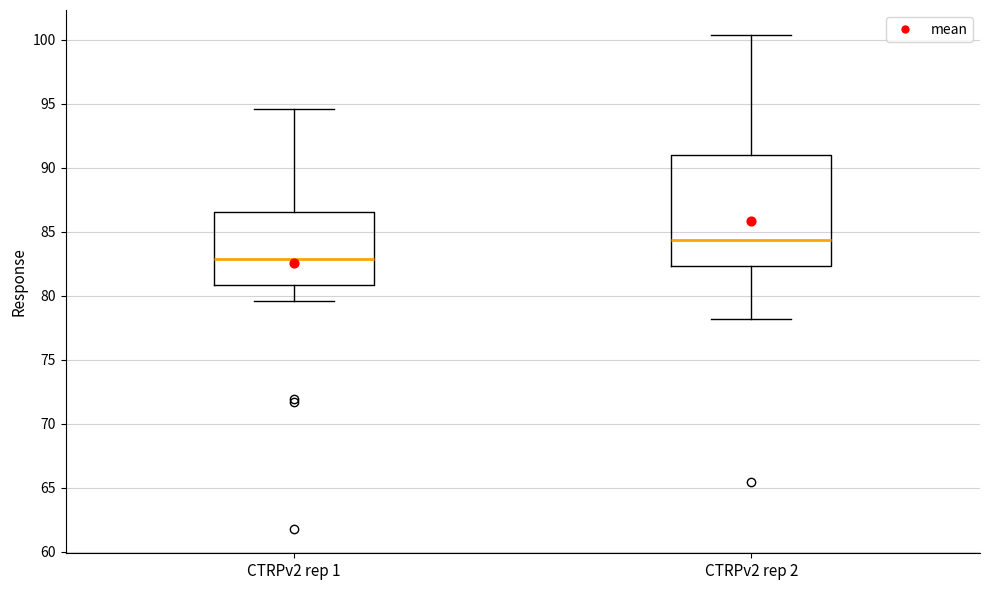

Reading left to right, transcribe this box plot: for each box, give where its median line is, the range the box spans, and where its two whiskers end, as read against the y-axis. The values are not printed on the chart, so give them approximately, as read against the axis.

CTRPv2 rep 1: median 83.0, box 81.0 to 86.5, whiskers 79.5 to 94.5
CTRPv2 rep 2: median 84.5, box 82.5 to 91.0, whiskers 78.0 to 100.5